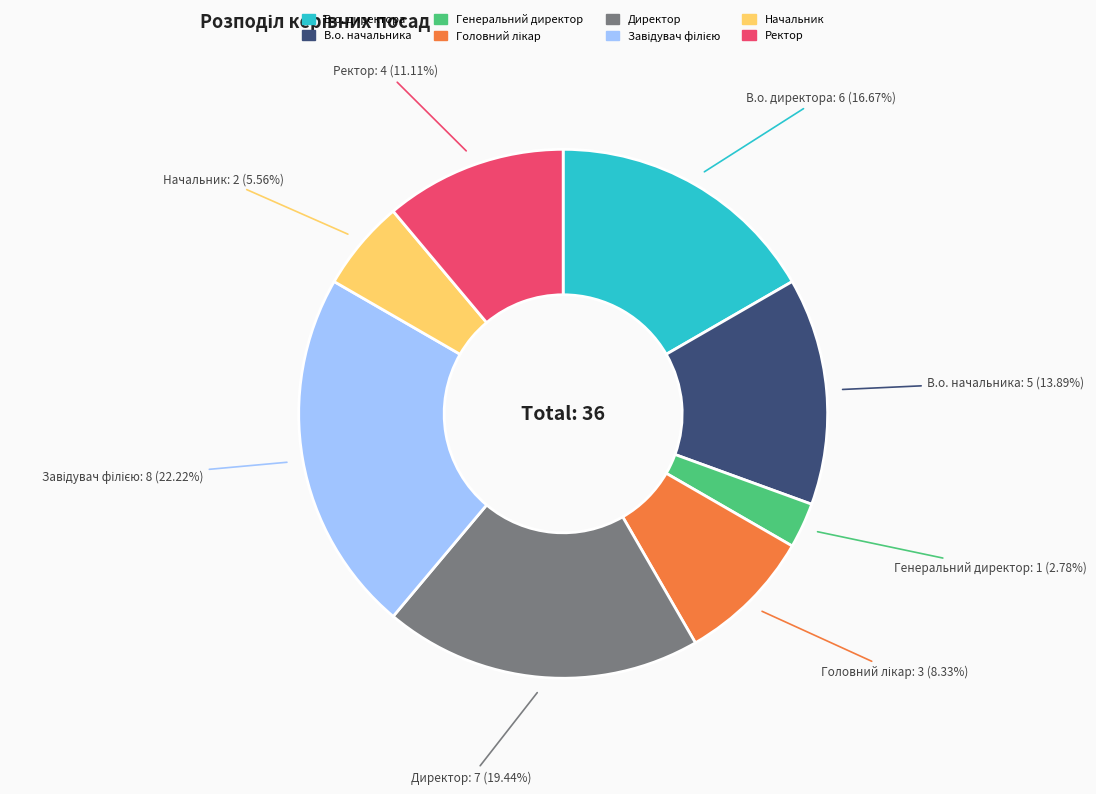

Do В.о. начальника and Директор together represent more than half of the pie?

No